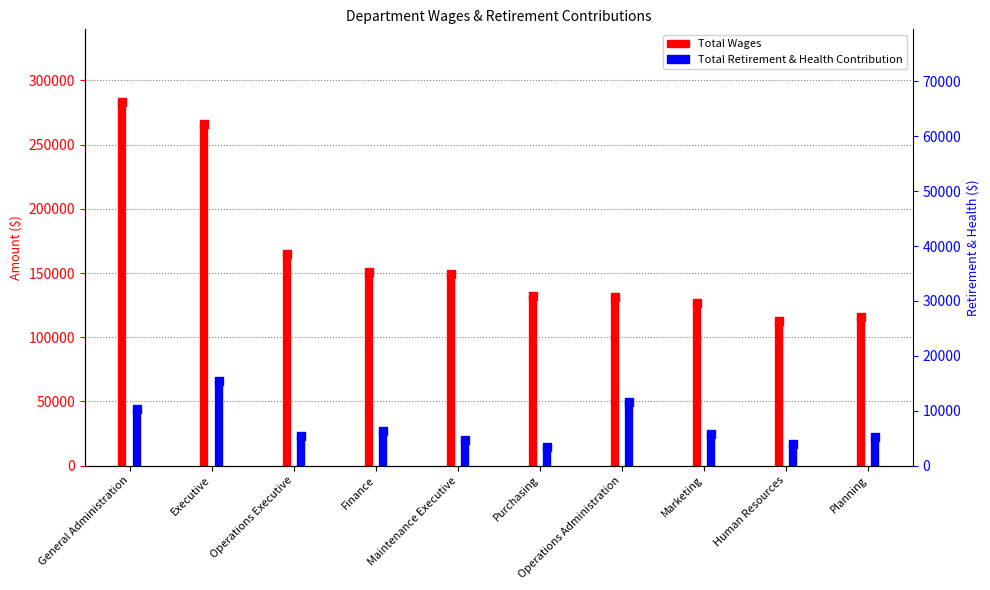

Is the value of Total Retirement & Health Contribution at Purchasing greater than the value of Total Wages at Planning?

No